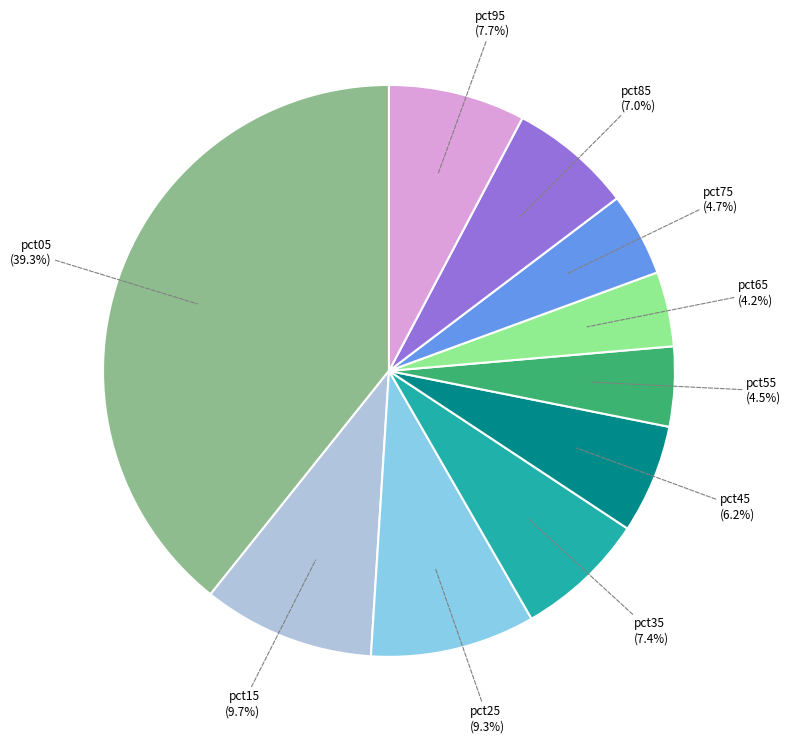

Is there a majority slice in this chart?

No